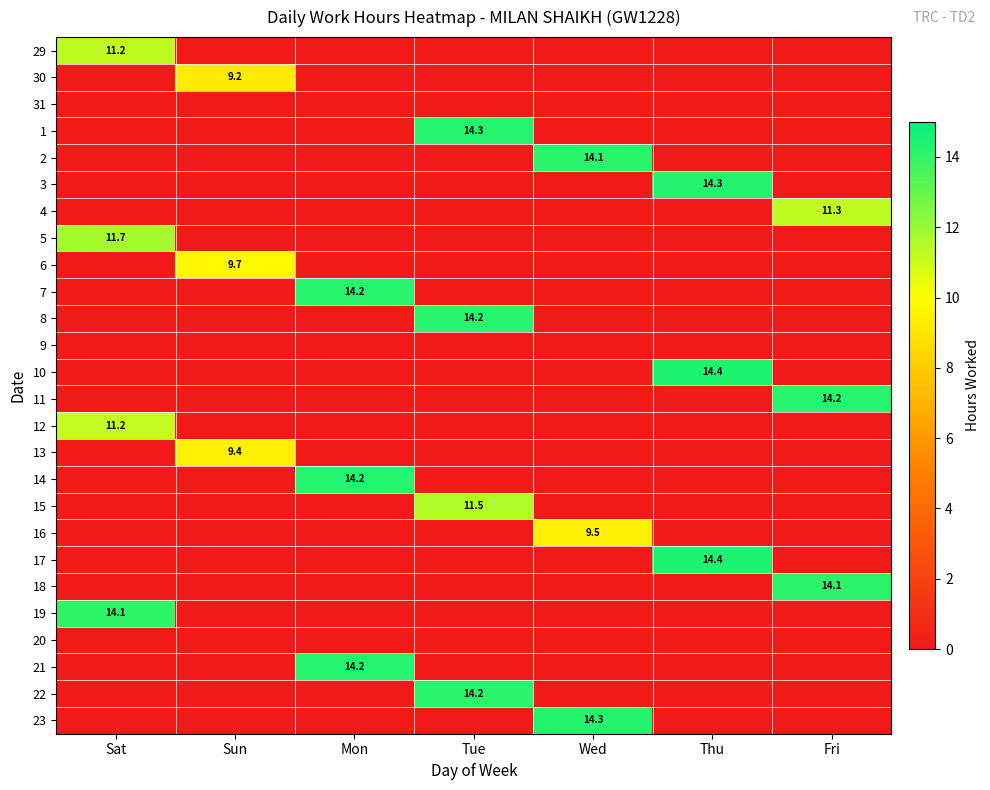

The 30 series shows 2.8 at Sun. True or false?

False